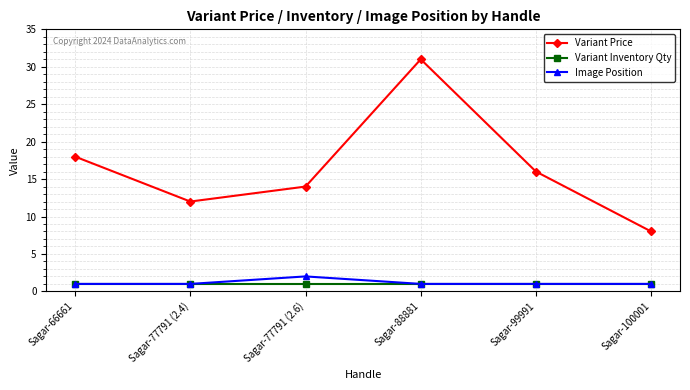

What is the minimum value for Variant Price?

8